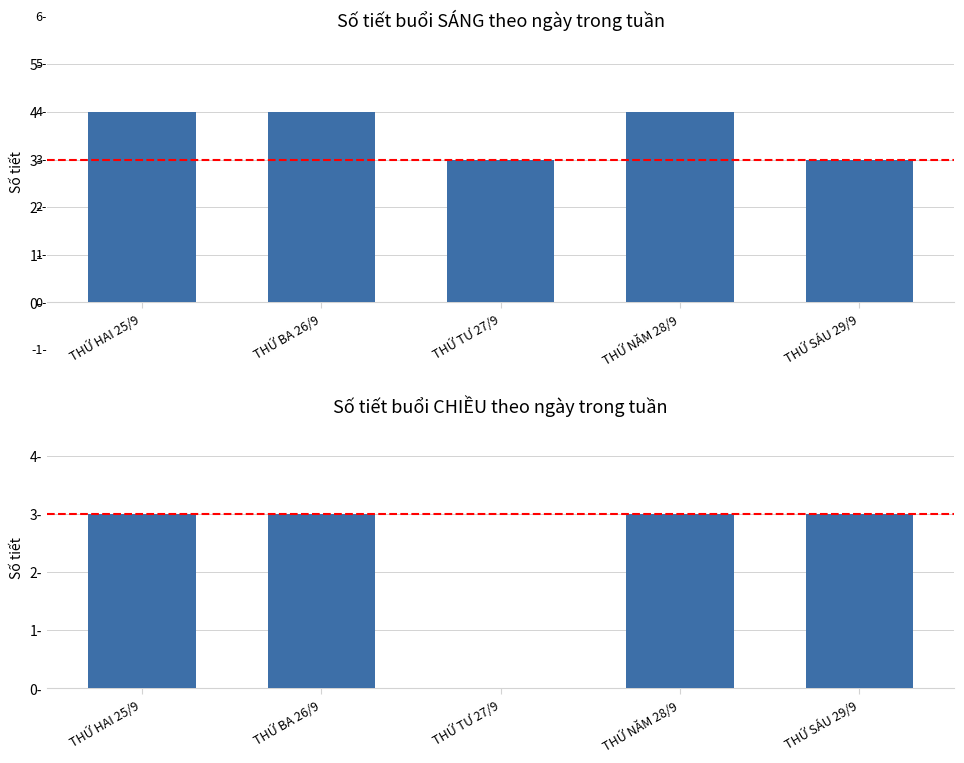

Does the chart contain stacked bars?

No